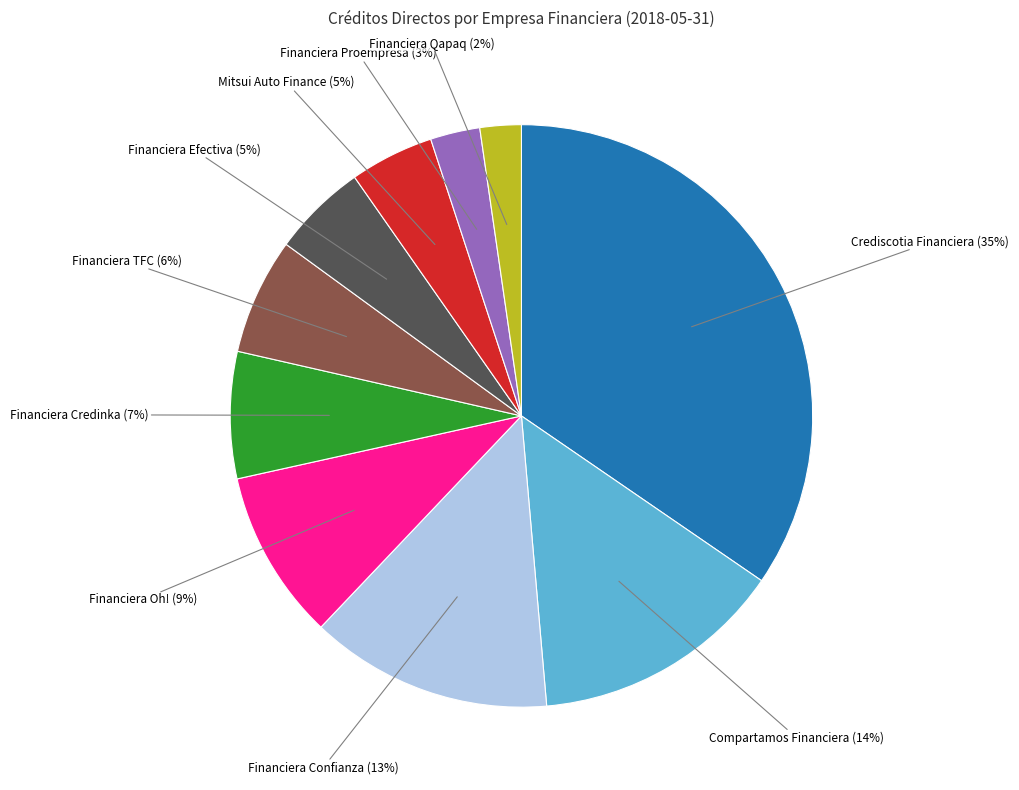

What percentage is the Financiera Confianza slice, to the nearest percent?

13%